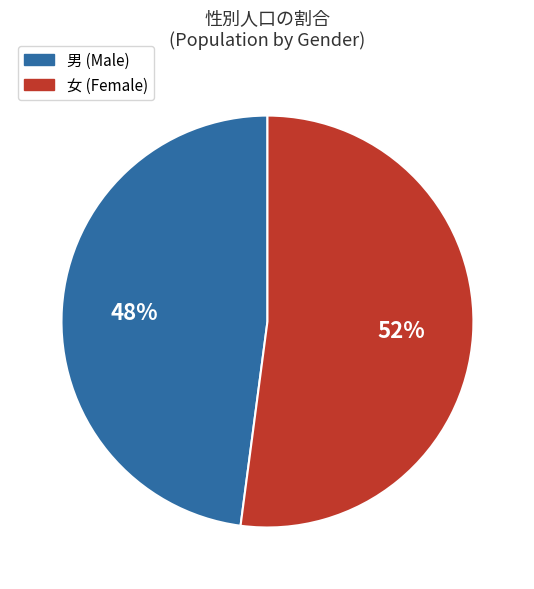

What percentage is the 男 slice, to the nearest percent?

48%